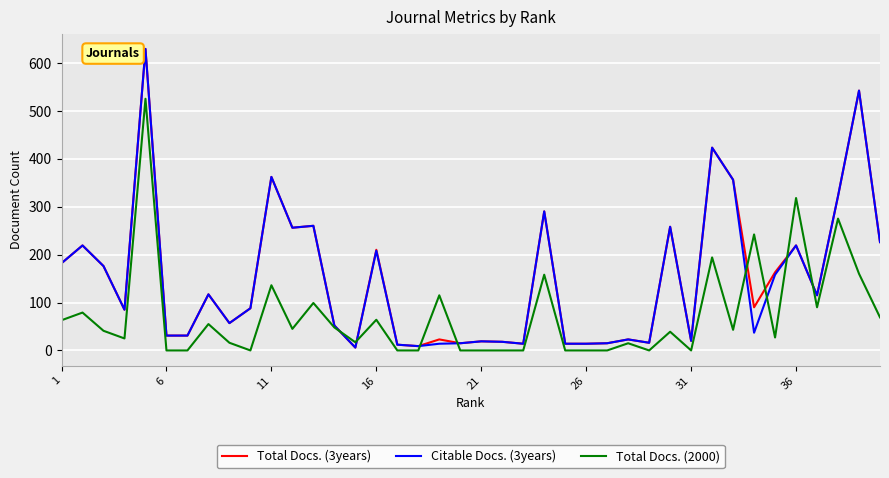

What is the highest value of the Total Docs. (2000) series?

525